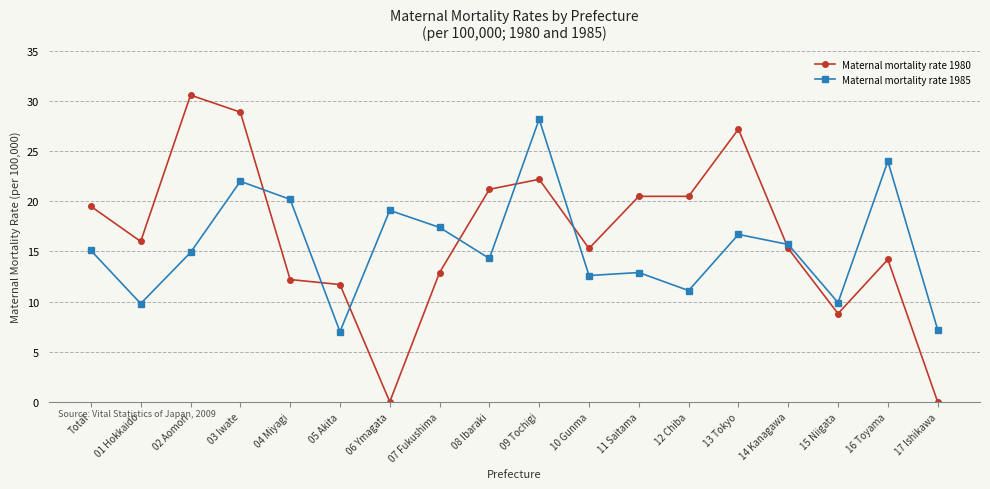

In Maternal mortality rate 1985, how many points are higher than both neighbors (excluding endpoints)?

6